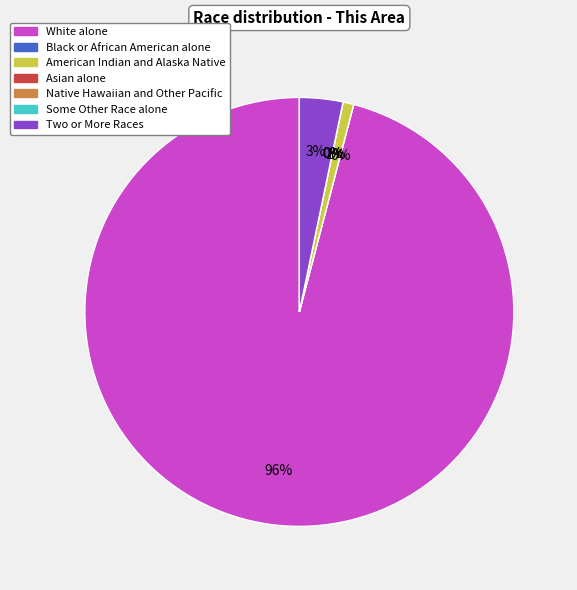

Which slice is the smallest?

Black or African American alone